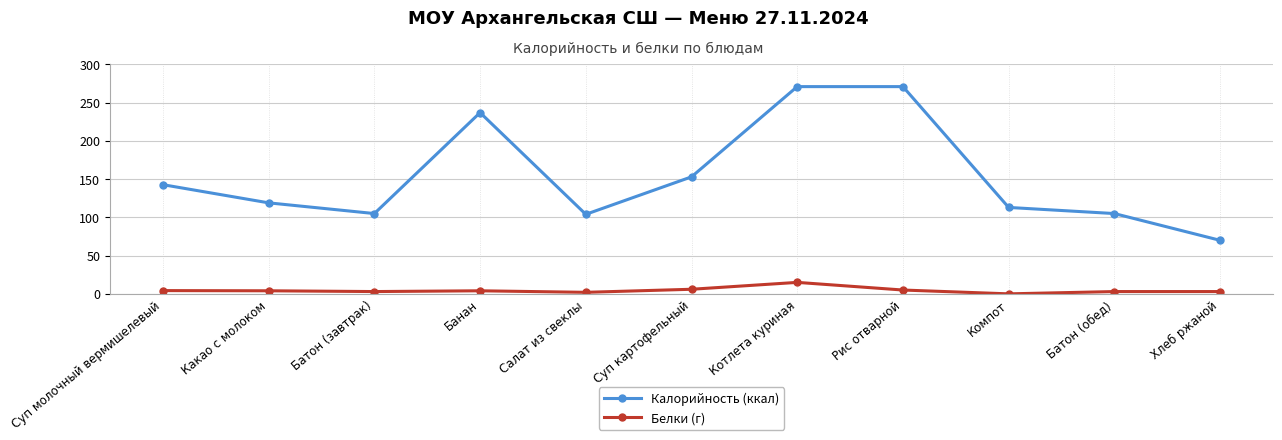

Count the number of data series in this chart.

2